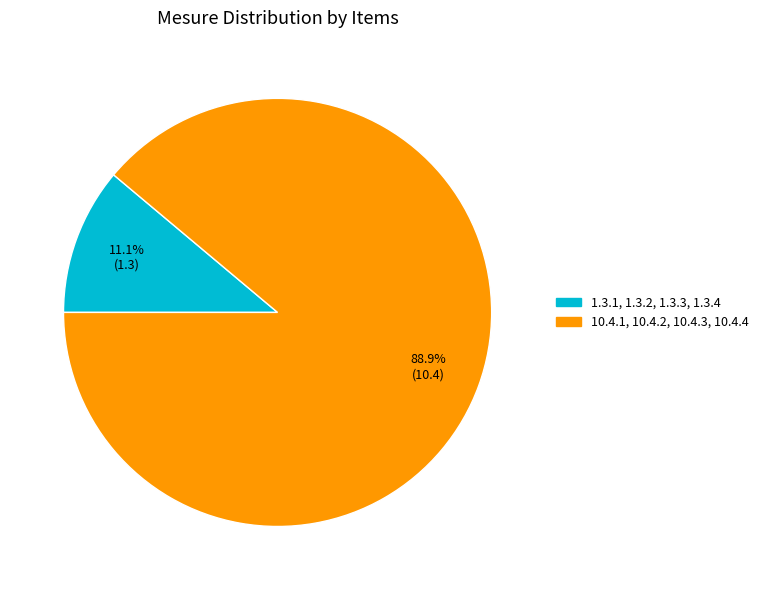

What is the ratio of the value at 10.4.1, 10.4.2, 10.4.3, 10.4.4 to the value at 1.3.1, 1.3.2, 1.3.3, 1.3.4?

8.0